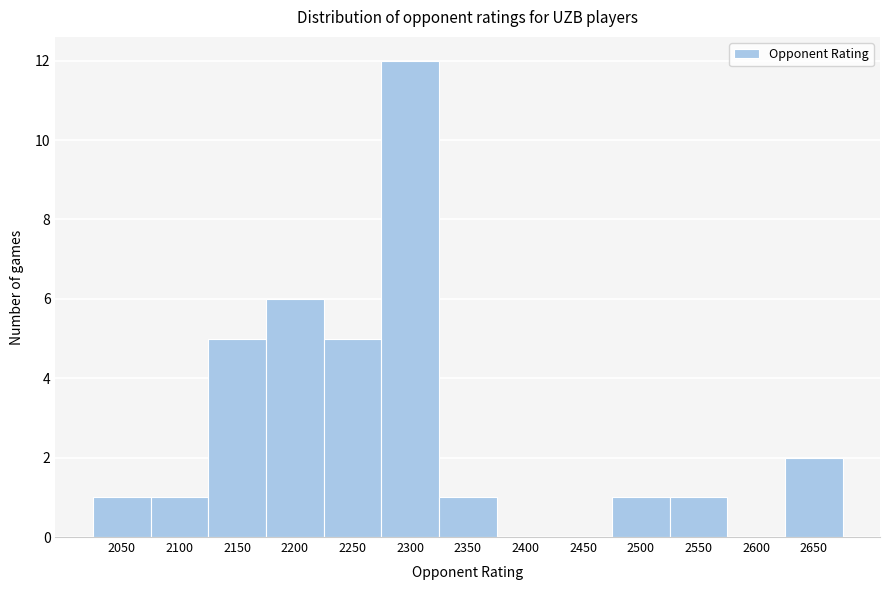

Reading left to right, what are all the values shown in this chart?

2050=1	2100=1	2150=5	2200=6	2250=5	2300=12	2350=1	2400=0	2450=0	2500=1	2550=1	2600=0	2650=2